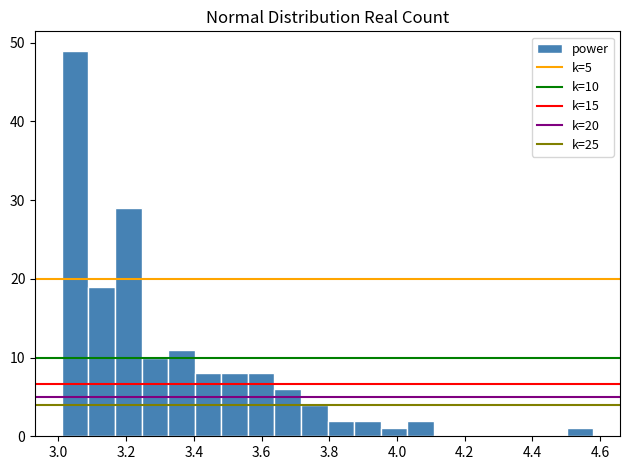

Read against the x-axis, roughly where is the centre of the tallest bar?

3.04